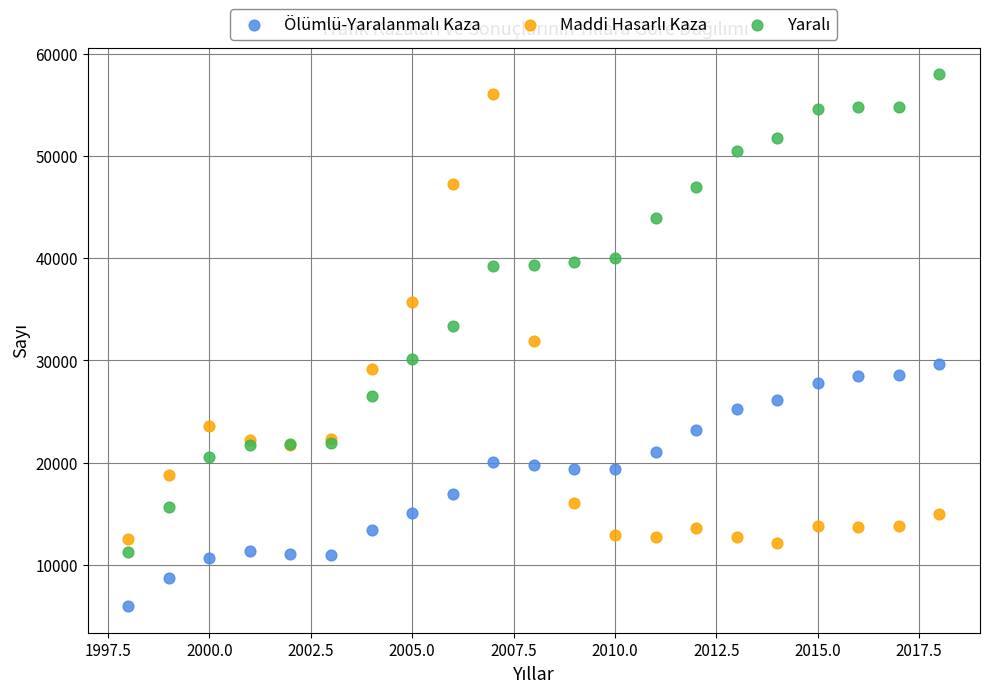

What is the X range (max minus min) for the scatter plot?

20